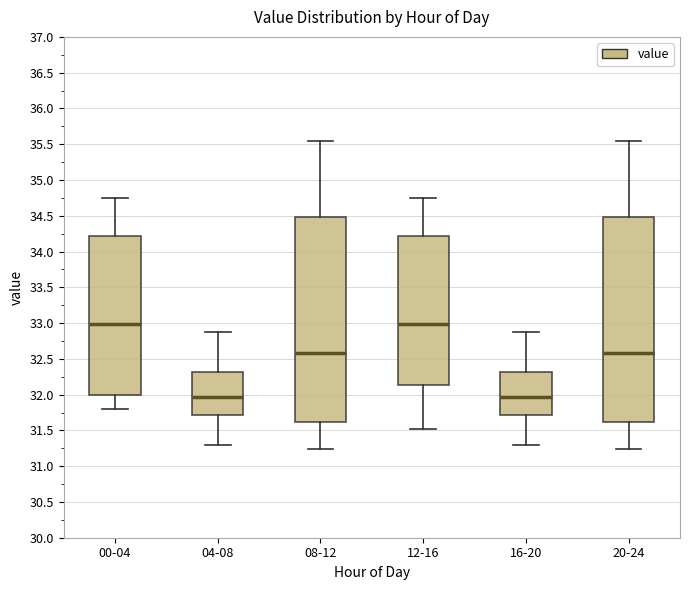

Reading left to right, read every box against the y-axis: the position of its median line, the range the box covers, and the ends of its whiskers. The values are not printed on the chart, so give them approximately, as read against the axis.

00-04: median 33.00, box 32.00 to 34.20, whiskers 31.80 to 34.75
04-08: median 31.95, box 31.70 to 32.30, whiskers 31.30 to 32.90
08-12: median 32.60, box 31.60 to 34.50, whiskers 31.25 to 35.55
12-16: median 33.00, box 32.15 to 34.20, whiskers 31.50 to 34.75
16-20: median 31.95, box 31.70 to 32.30, whiskers 31.30 to 32.90
20-24: median 32.60, box 31.60 to 34.50, whiskers 31.25 to 35.55